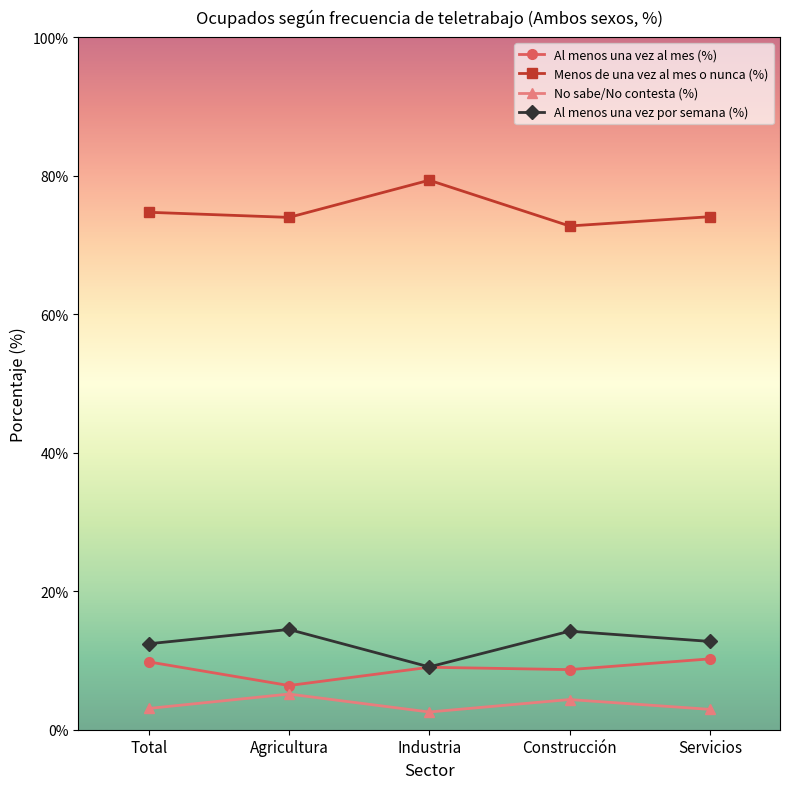

At Total, list the series in order from smallest to largest.

No sabe/No contesta (%), Al menos una vez al mes (%), Al menos una vez por semana (%), Menos de una vez al mes o nunca (%)